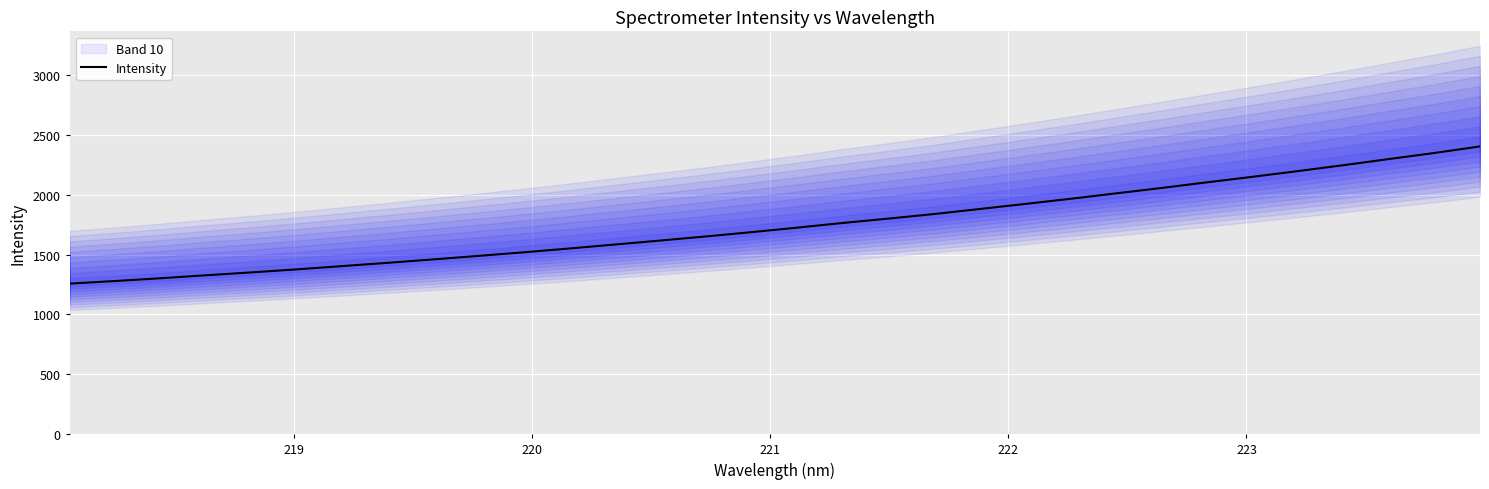

True or false: there are more than 2 points higher than both neighbors.

False